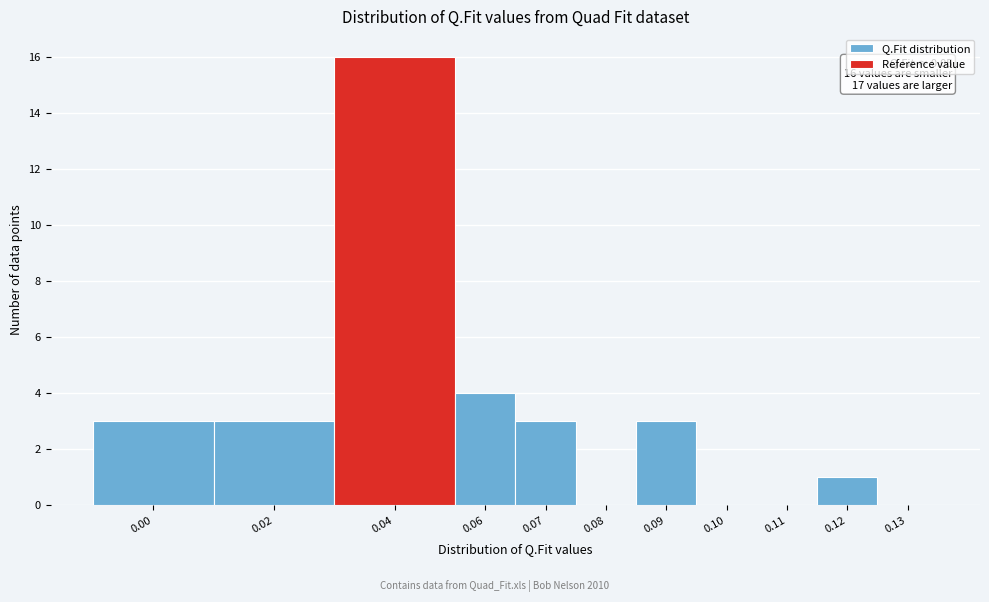

Reading right to left, list all the values displayed in this chart.

0.13=0	0.12=1	0.11=0	0.10=0	0.09=3	0.08=0	0.07=3	0.06=4	0.04=16	0.02=3	0.00=3